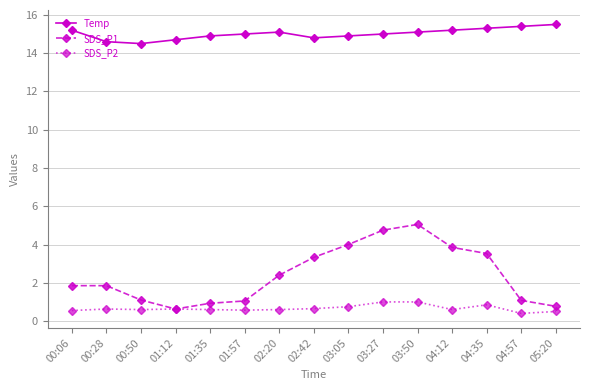

What position from the left is 02:20?

7